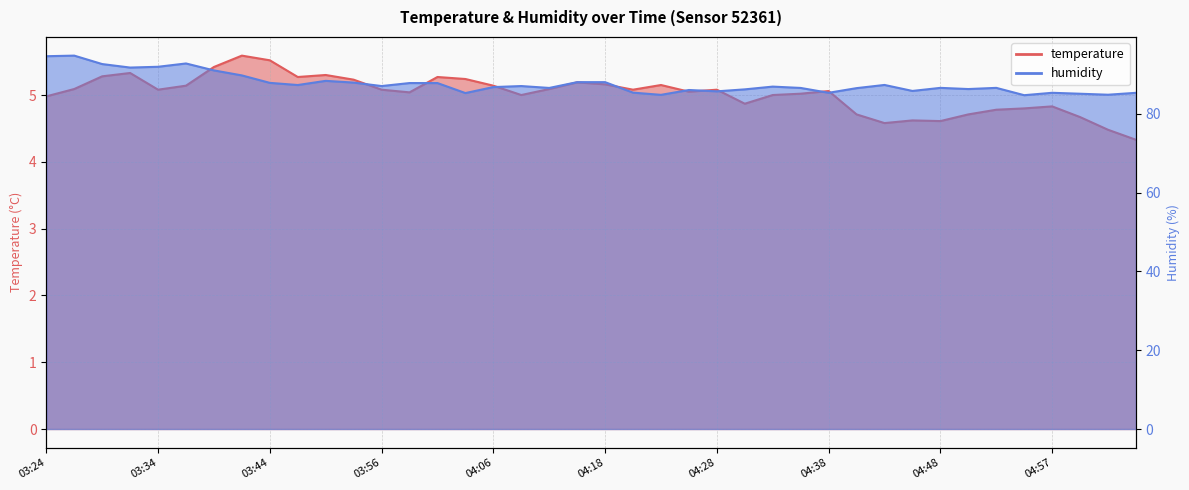

Between 04:28 and 03:54, which is larger?

03:54